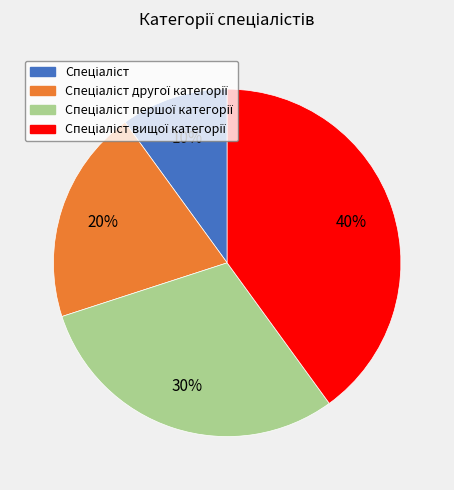

To the nearest percent, what is the average slice percentage?

25%